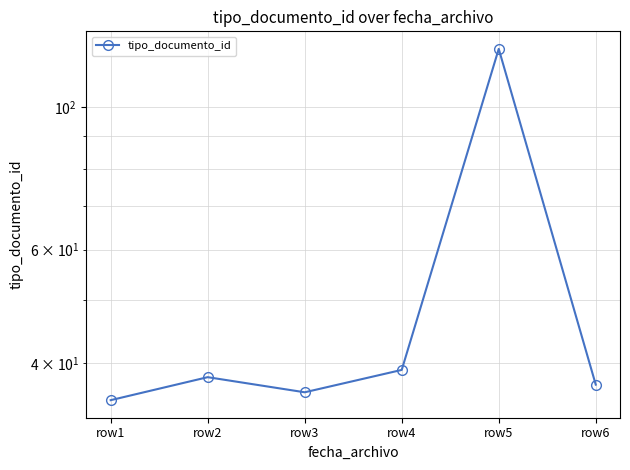

What is the maximum value shown in the chart?

123